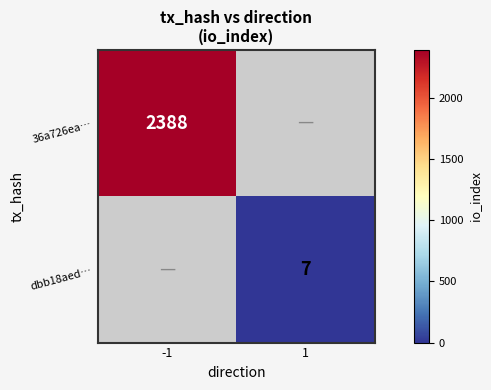

True or false: 36a726ea… has a value of 650 at -1.

False